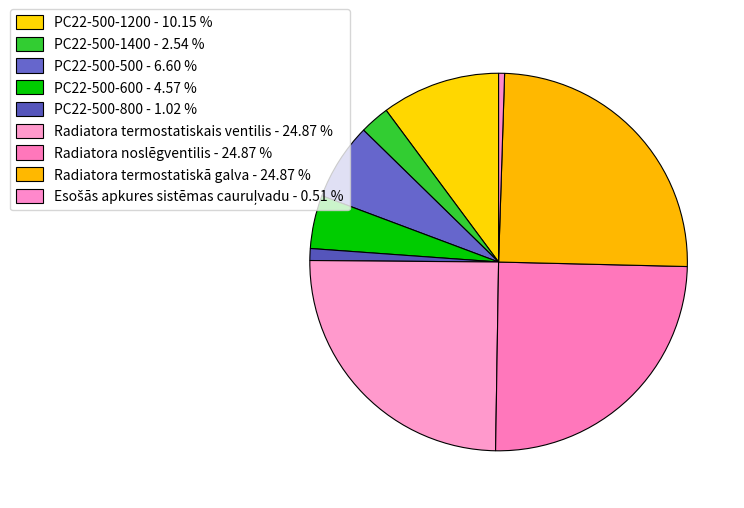

Count the number of slices in the pie.

9